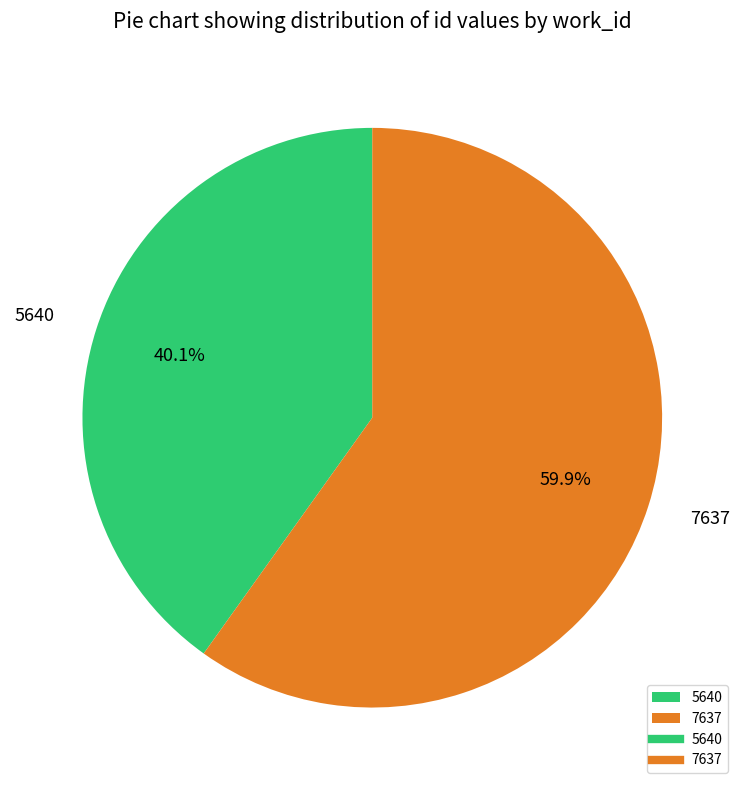

Which has a higher value, 7637 or 5640?

7637